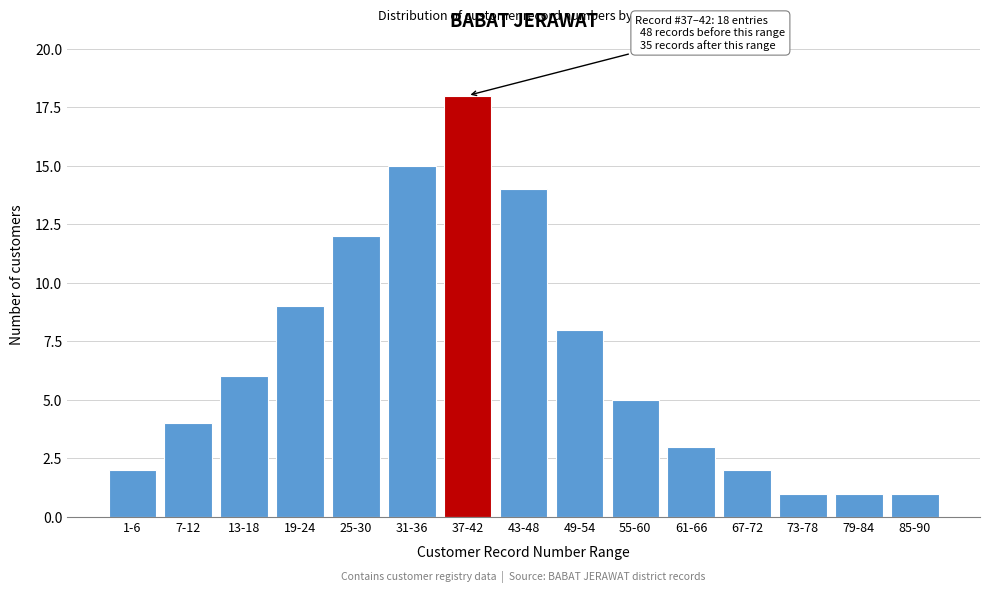

Reading left to right, list all the values displayed in this chart.

1-6=2	7-12=4	13-18=6	19-24=9	25-30=12	31-36=15	37-42=18	43-48=14	49-54=8	55-60=5	61-66=3	67-72=2	73-78=1	79-84=1	85-90=1